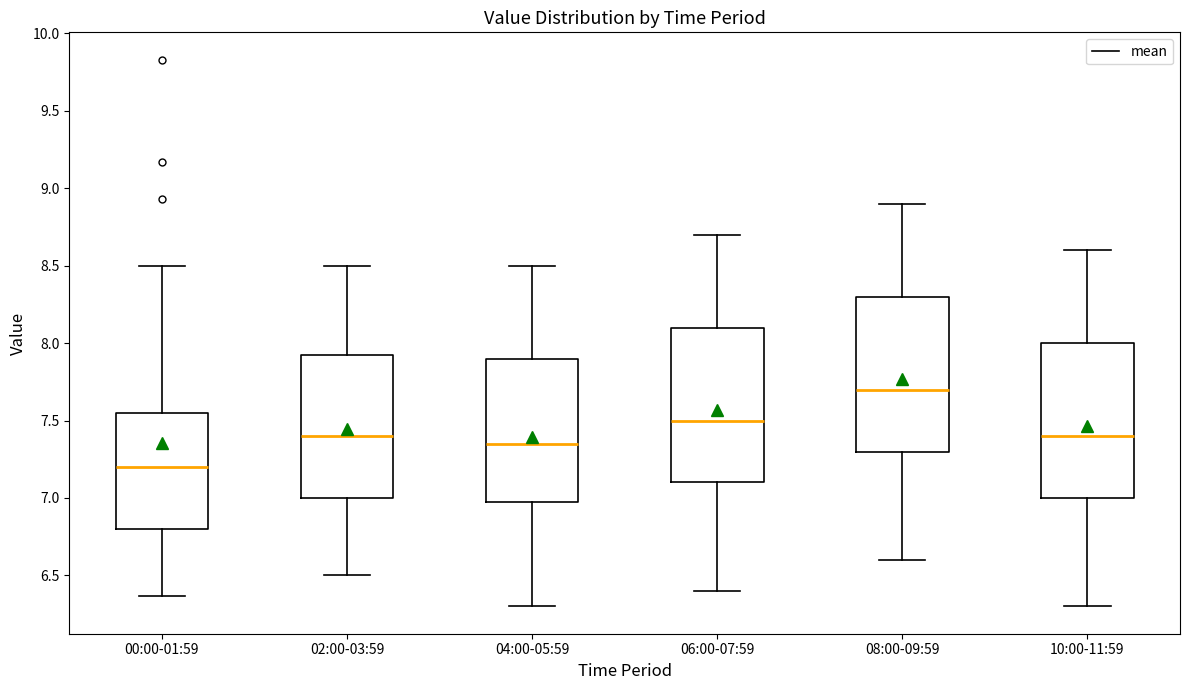

Reading left to right, transcribe this box plot: for each box, give where its median line is, the range the box spans, and where its two whiskers end, as read against the y-axis. The values are not printed on the chart, so give them approximately, as read against the axis.

00:00-01:59: median 7.20, box 6.80 to 7.55, whiskers 6.35 to 8.50
02:00-03:59: median 7.40, box 7.00 to 7.95, whiskers 6.50 to 8.50
04:00-05:59: median 7.35, box 7.00 to 7.90, whiskers 6.30 to 8.50
06:00-07:59: median 7.50, box 7.10 to 8.10, whiskers 6.40 to 8.70
08:00-09:59: median 7.70, box 7.30 to 8.30, whiskers 6.60 to 8.90
10:00-11:59: median 7.40, box 7.00 to 8.00, whiskers 6.30 to 8.60